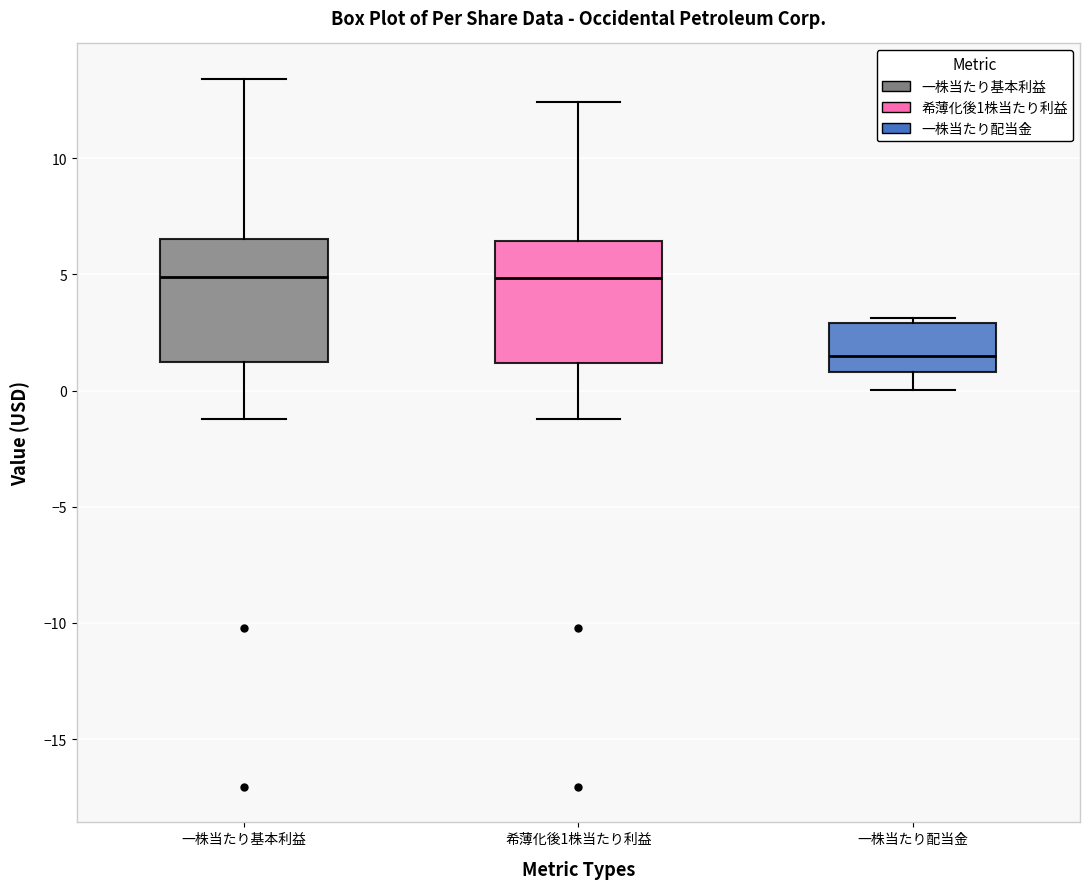

Reading left to right, read every box against the y-axis: the position of its median line, the range the box covers, and the ends of its whiskers. The values are not printed on the chart, so give them approximately, as read against the axis.

一株当たり基本利益: median 5.0, box 1.0 to 6.5, whiskers -1.0 to 13.5
希薄化後1株当たり利益: median 5.0, box 1.0 to 6.5, whiskers -1.0 to 12.5
一株当たり配当金: median 1.5, box 1.0 to 3.0, whiskers 0.0 to 3.0 (just above the box's upper edge)